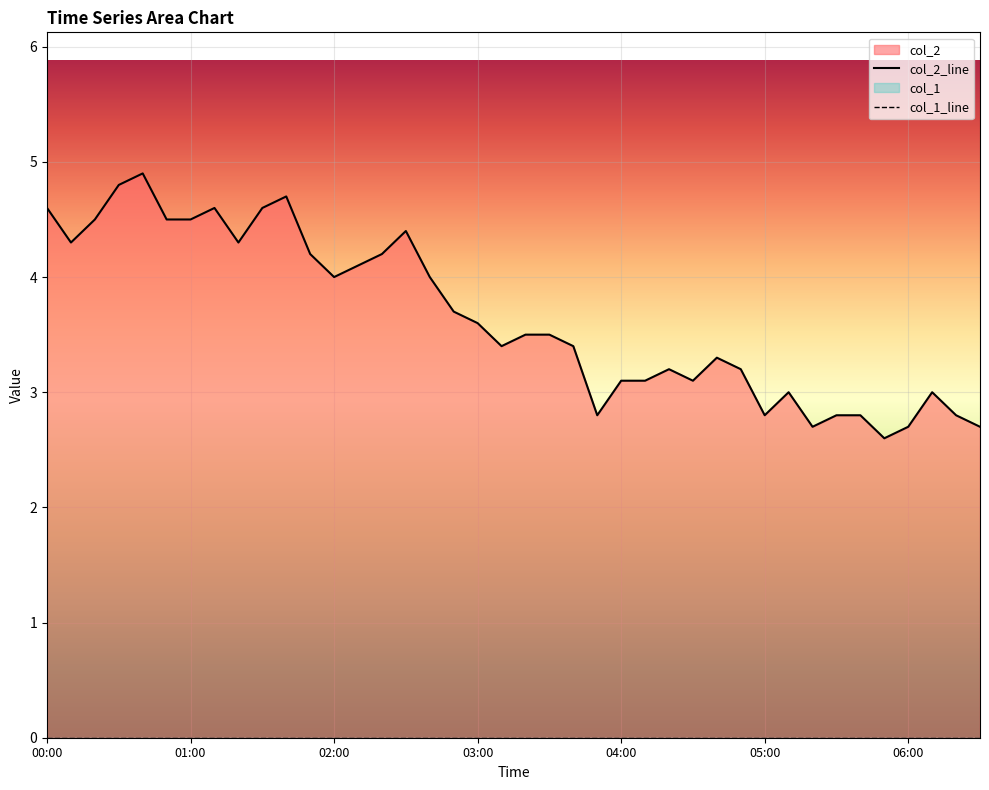

What is the sum of all values?

146.0